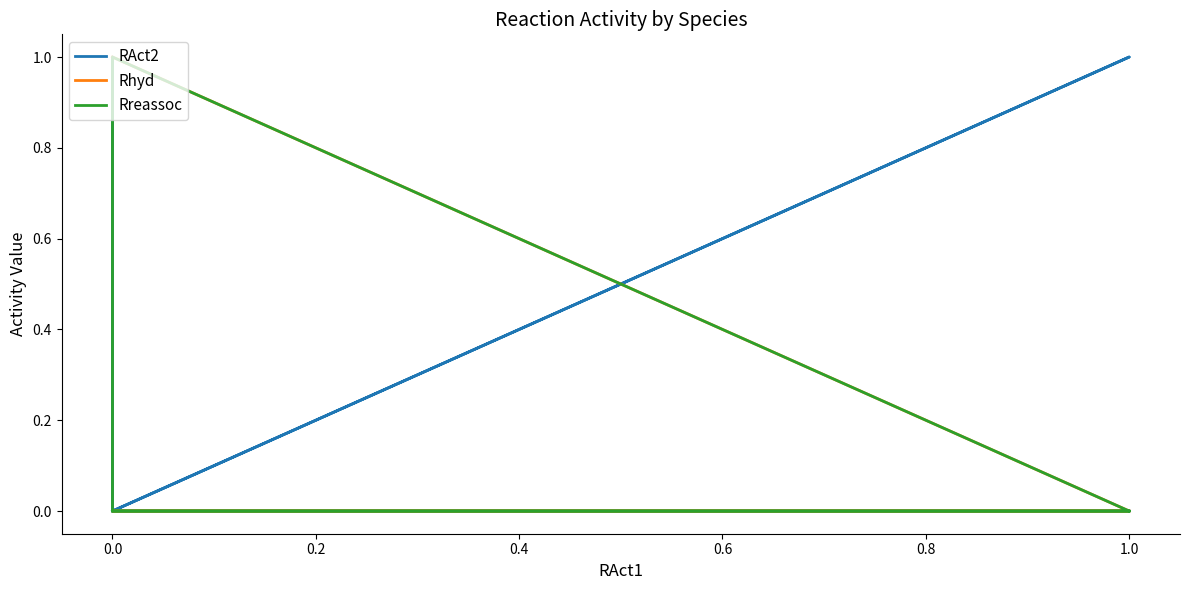

At how many categories does at least one series exceed 0?

6